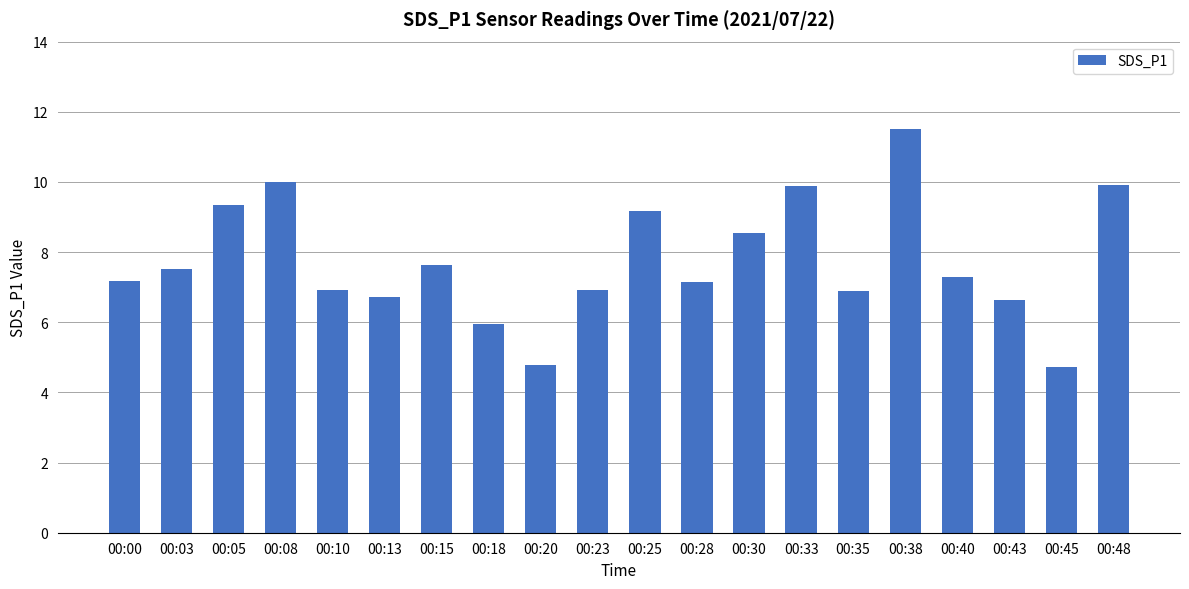

Which label corresponds to the largest value in the chart?

00:38